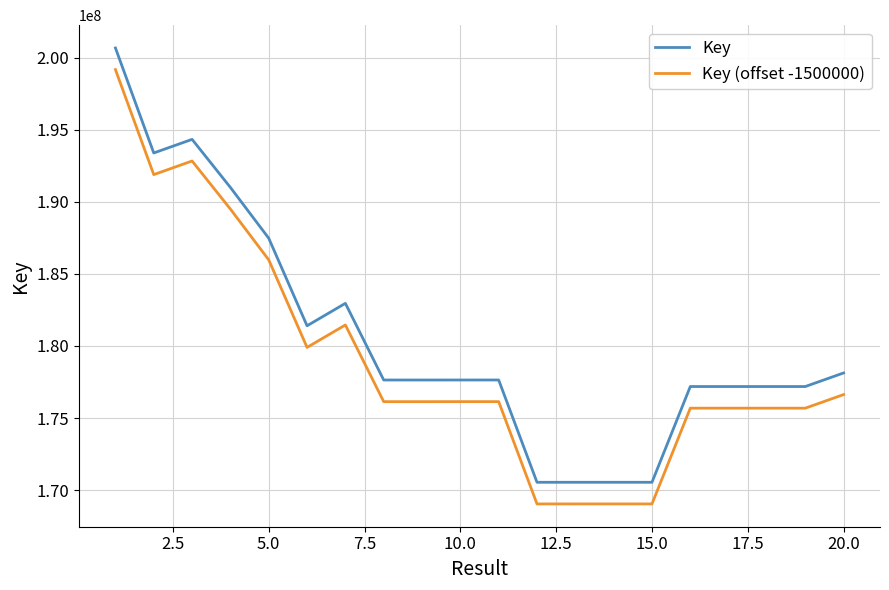

List the series in order of their peak value, highest first.

Key, Key (offset -1500000)